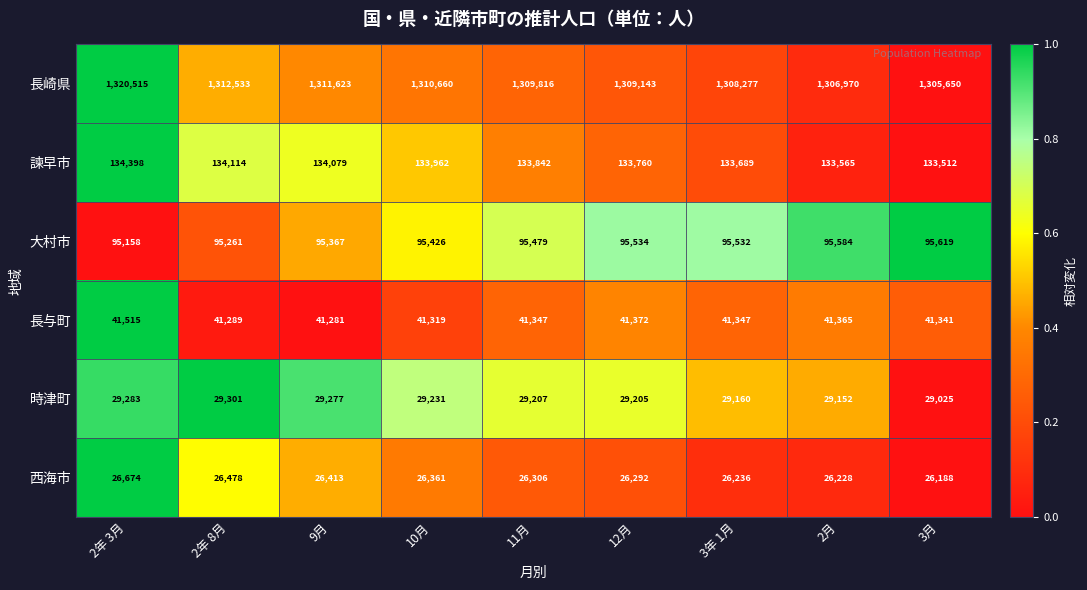

What is the difference between the maximum and minimum values in the 長崎県 series?

14865